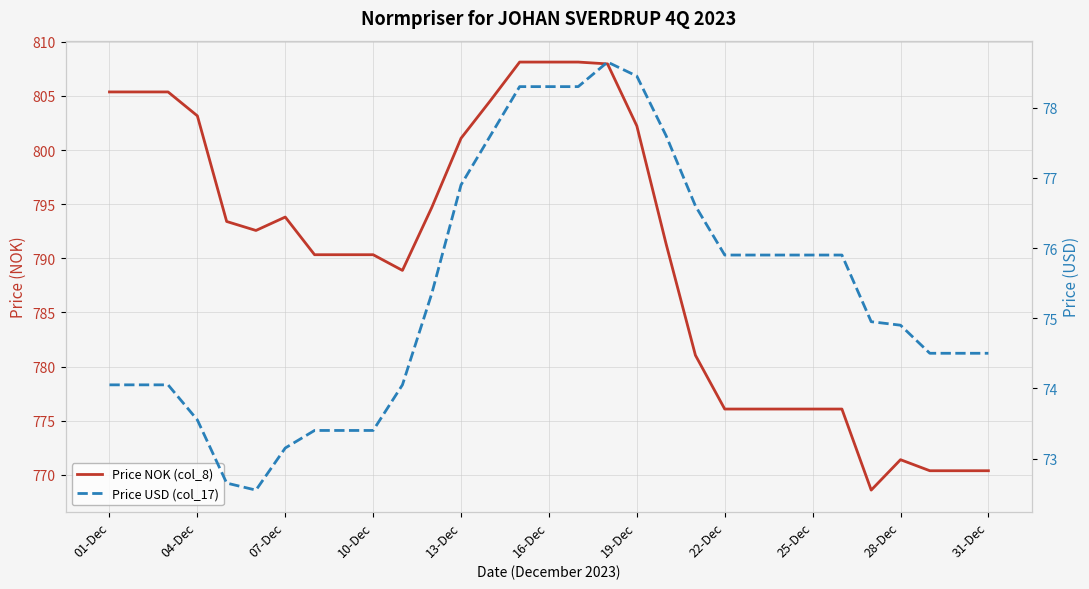

What is the average value of the Price NOK (col_8) series?

790.2